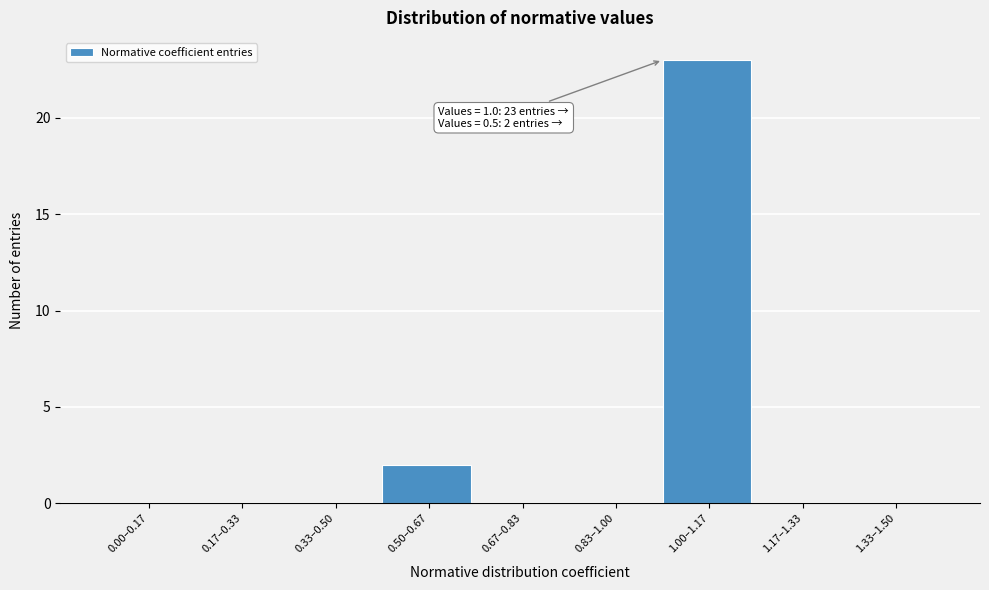

Where is the data nearest to the value 11?

0.50–0.67